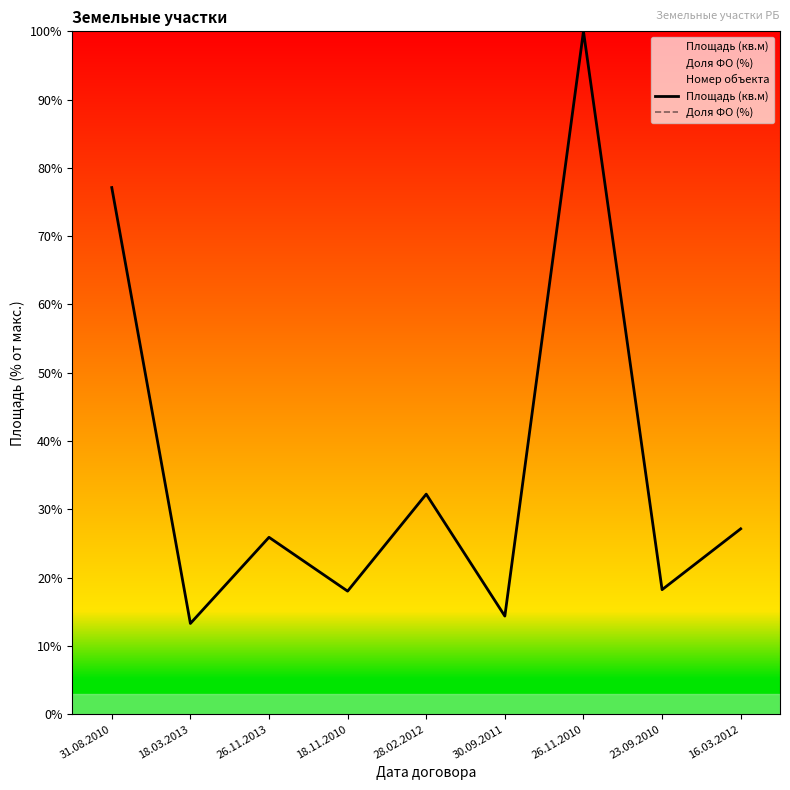

Reading right to left, extract all data points from this chart.

Площадь (кв.м): 16.03.2012=27.1	23.09.2010=18.2	26.11.2010=100.0	30.09.2011=14.4	28.02.2012=32.2	18.11.2010=18.0	26.11.2013=25.9	18.03.2013=13.3	31.08.2010=77.1
Доля ФО (%): 16.03.2012=100.0	23.09.2010=100.0	26.11.2010=100.0	30.09.2011=100.0	28.02.2012=100.0	18.11.2010=100.0	26.11.2013=100.0	18.03.2013=100.0	31.08.2010=100.0